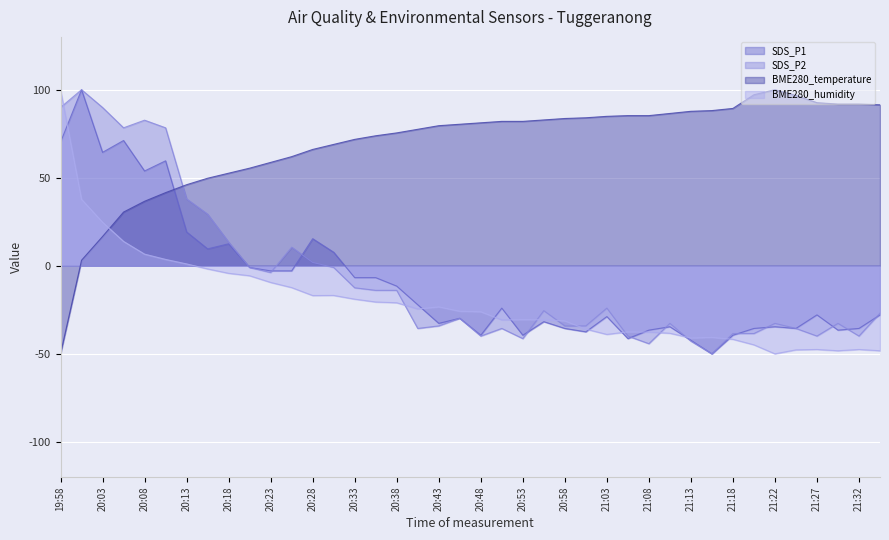

Which series has the largest range (max minus min)?

SDS_P1